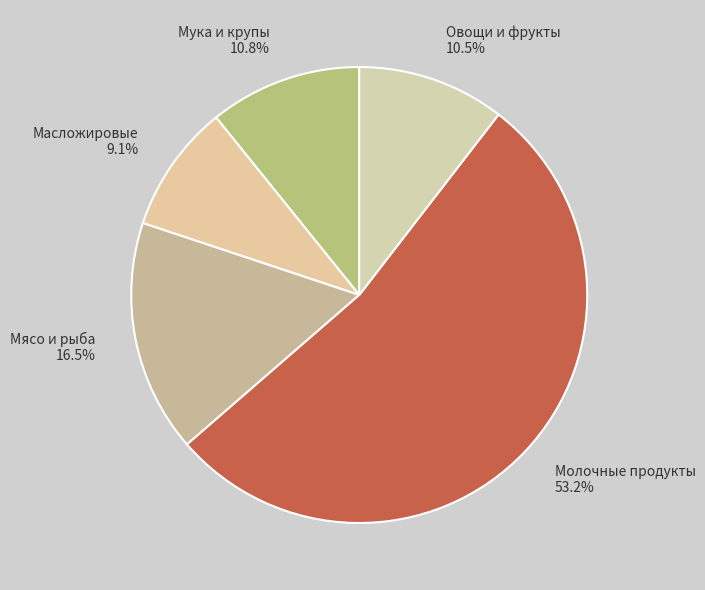

Which category has the biggest portion of the pie?

Молочные продукты